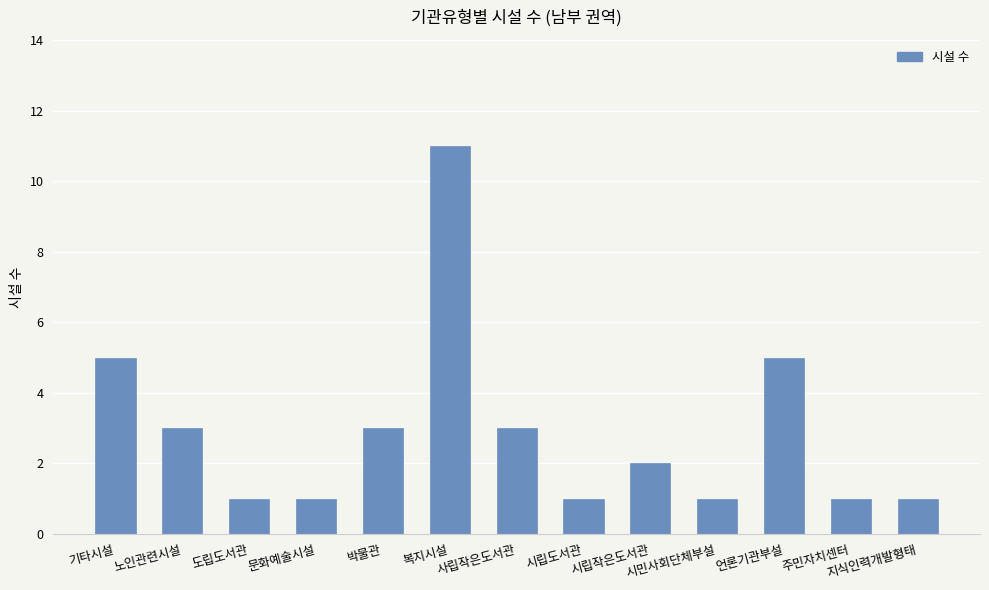

What value does the data have at 지식인력개발형태?

1